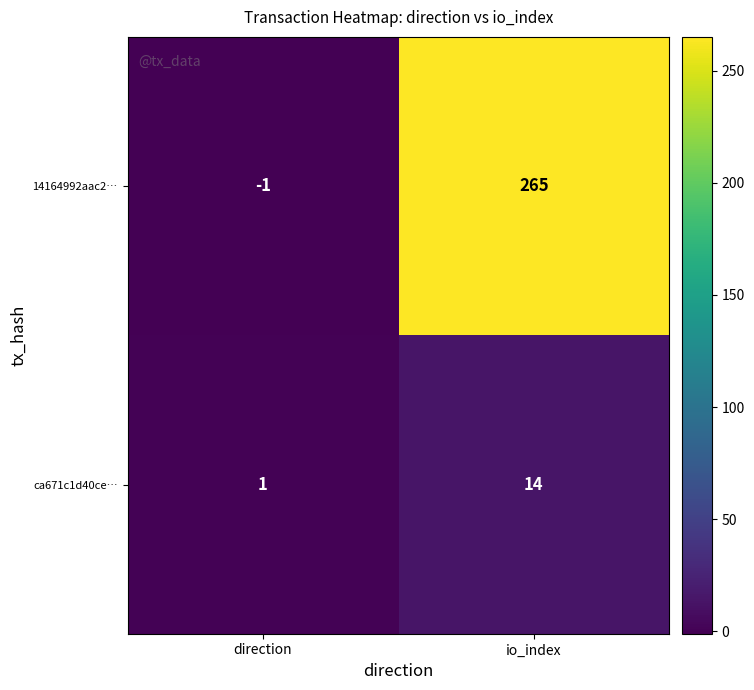

How many values in 14164992aac2… are below zero?

1